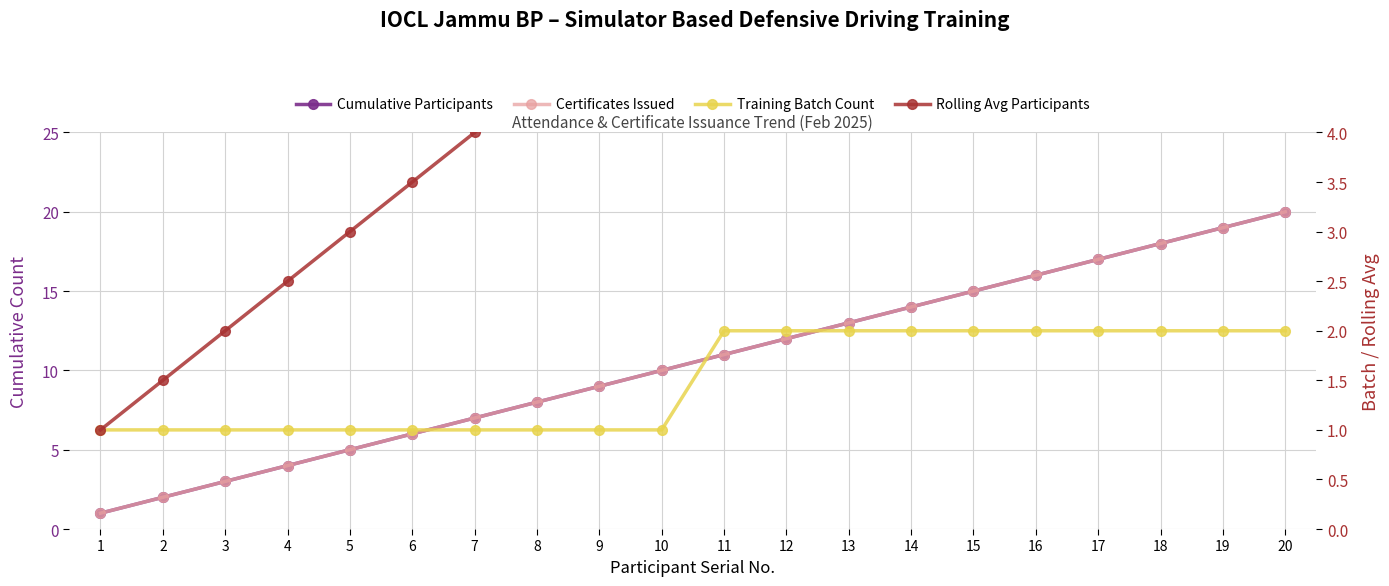

Reading right to left, transcribe all the data shown in this chart.

Cumulative Participants: 20.0	19.0	18.0	17.0	16.0	15.0	14.0	13.0	12.0	11.0	10.0	9.0	8.0	7.0	6.0	5.0	4.0	3.0	2.0	1.0
Certificates Issued: 20.0	19.0	18.0	17.0	16.0	15.0	14.0	13.0	12.0	11.0	10.0	9.0	8.0	7.0	6.0	5.0	4.0	3.0	2.0	1.0
Training Batch Count: 2.0	2.0	2.0	2.0	2.0	2.0	2.0	2.0	2.0	2.0	1.0	1.0	1.0	1.0	1.0	1.0	1.0	1.0	1.0	1.0
Rolling Avg Participants: 10.5	10.0	9.5	9.0	8.5	8.0	7.5	7.0	6.5	6.0	5.5	5.0	4.5	4.0	3.5	3.0	2.5	2.0	1.5	1.0